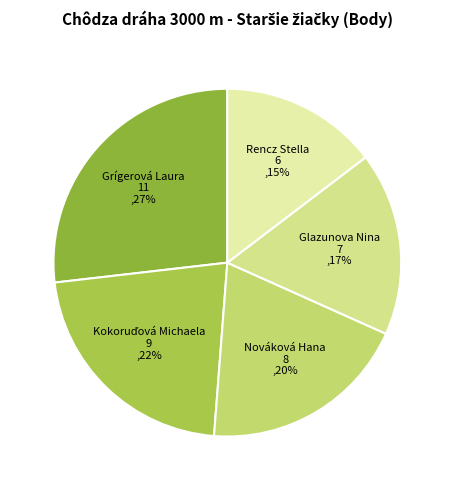

True or false: Rencz Stella accounts for 15% of the total.

True